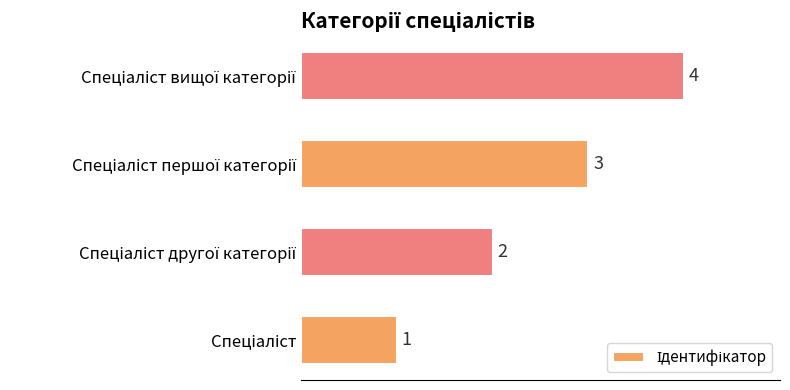

What is the difference between the maximum and minimum values?

3